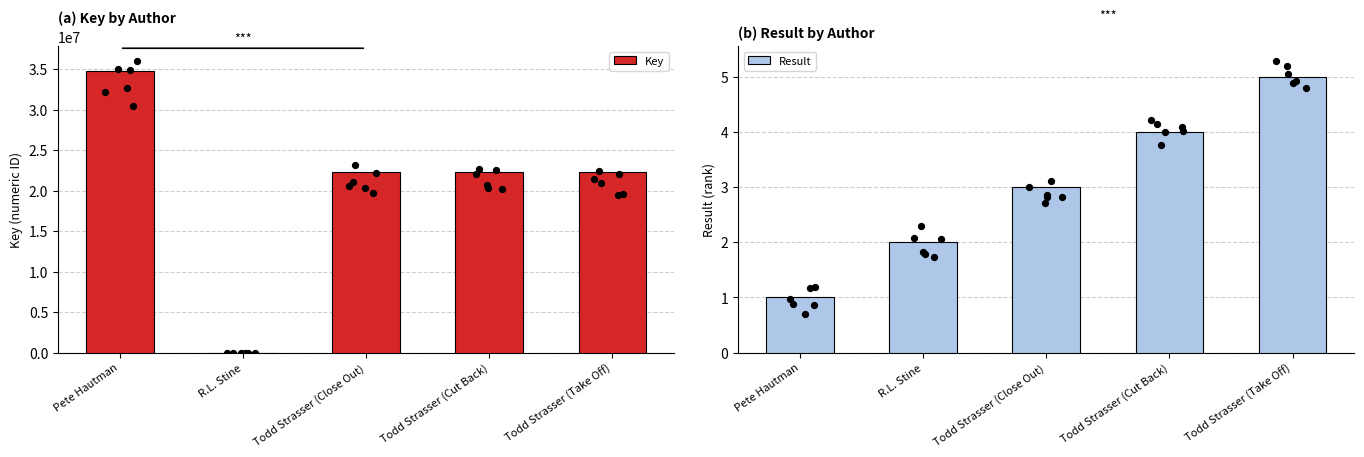

What is the total value across all series at Pete Hautman?

34783924